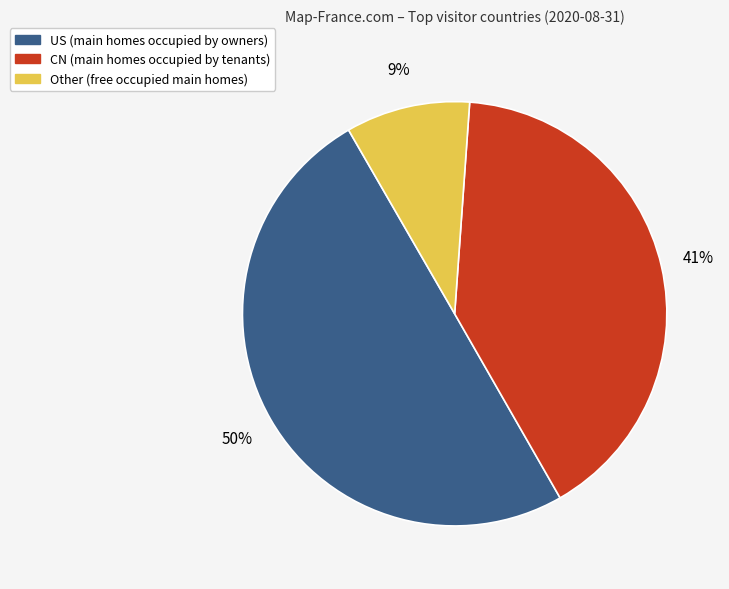

To the nearest percent, what is the average slice percentage?

33%